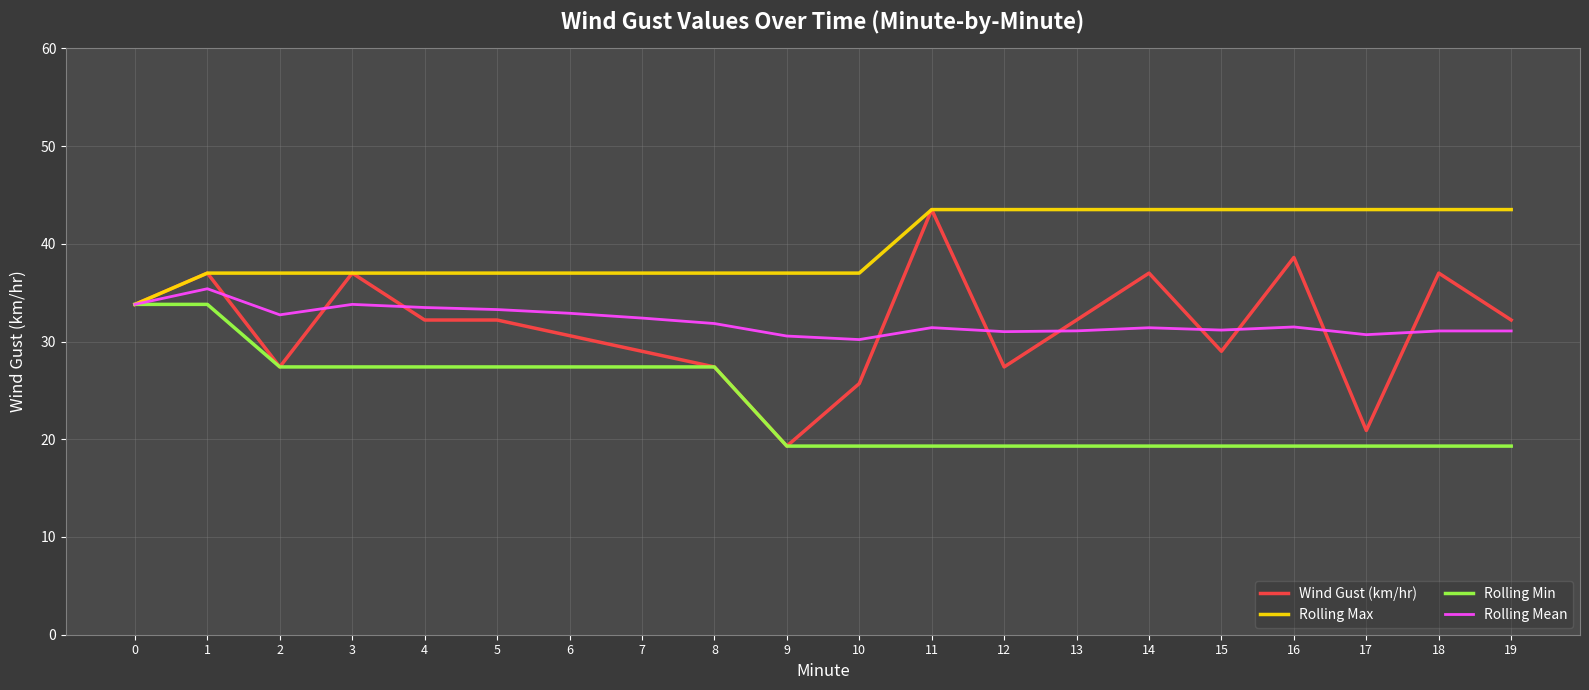

What is the total value across all series at 12?

121.2